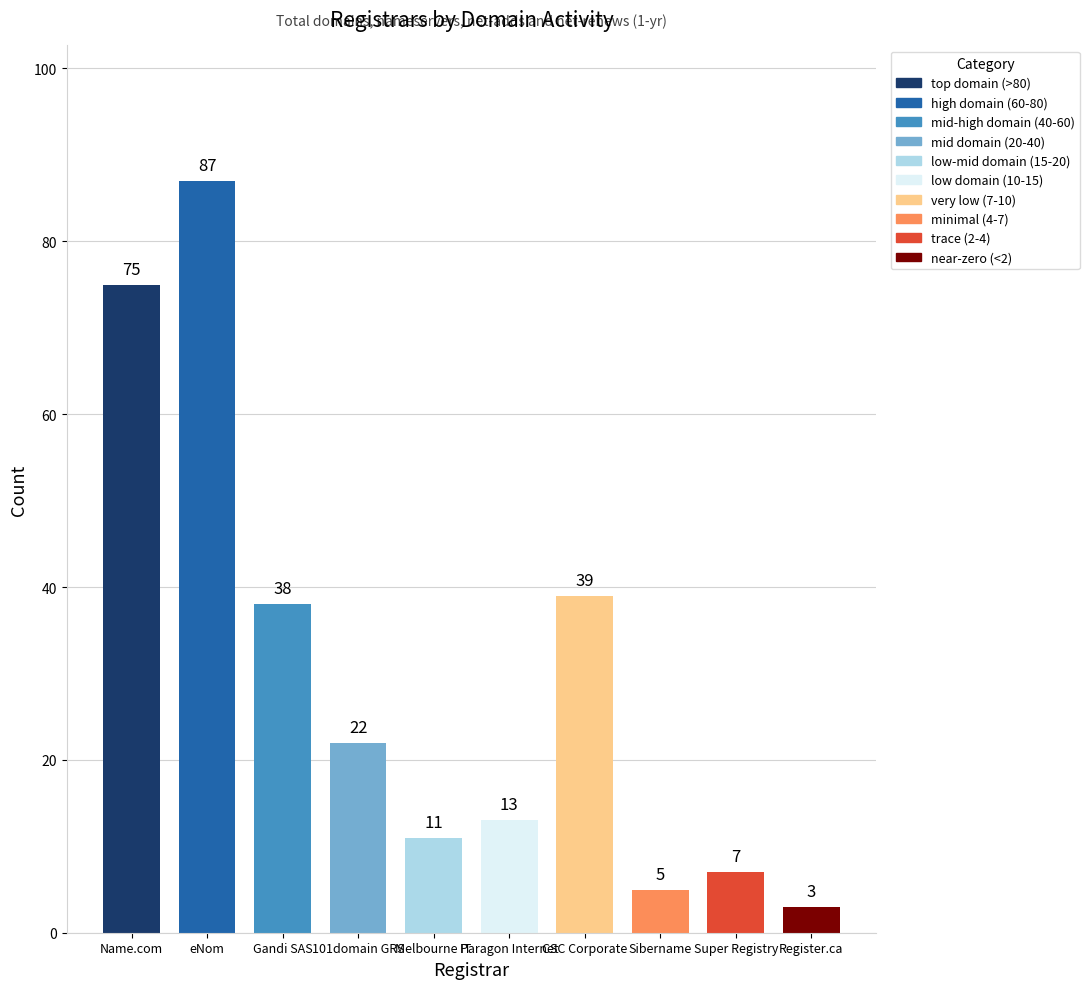

Which category has the lowest value across all series?

Register.ca